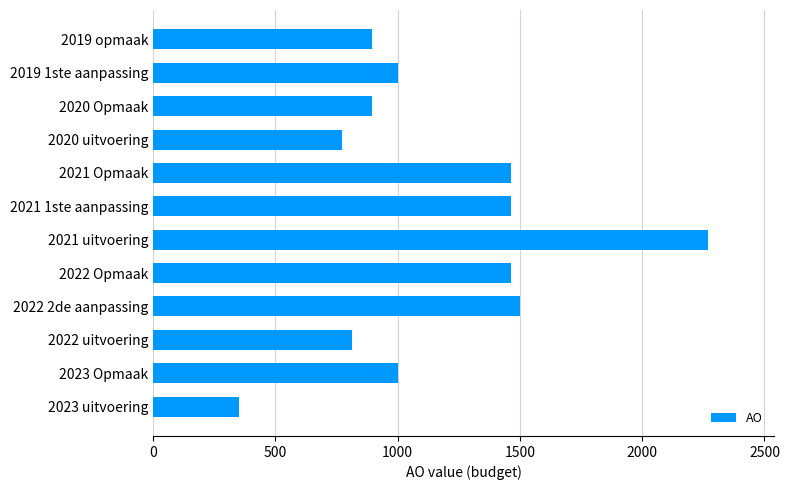

What is the approximate value at 2023 Opmaak, to the nearest 50?

1000